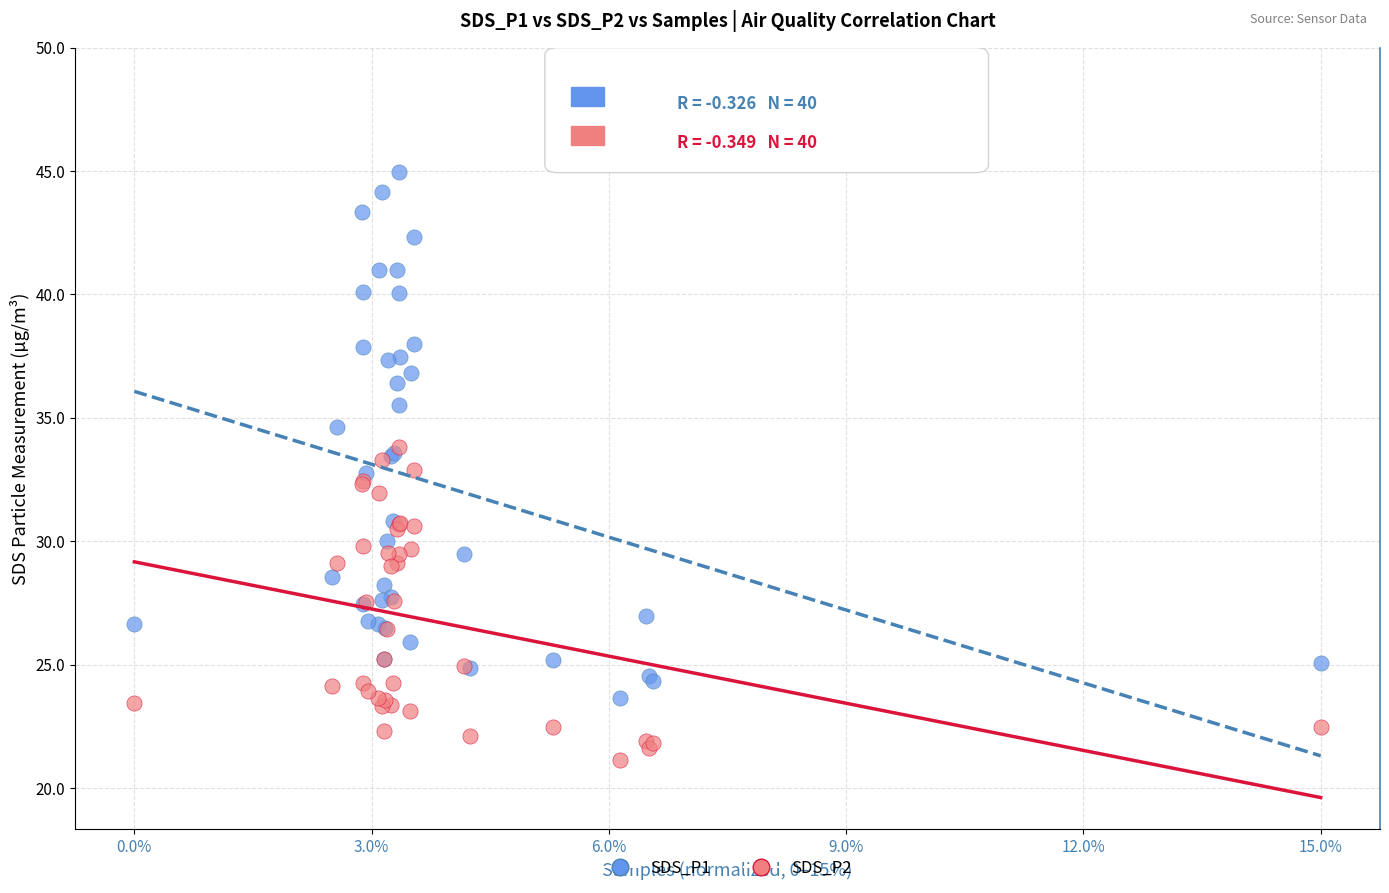

Which series reaches the maximum Y coordinate?

SDS_P1